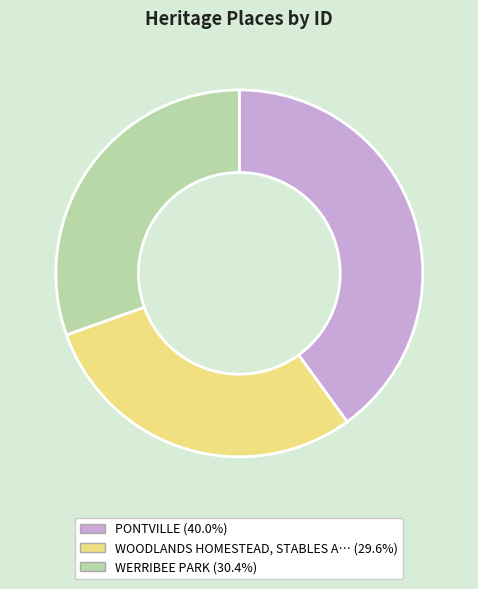

Does any single category account for the majority?

No